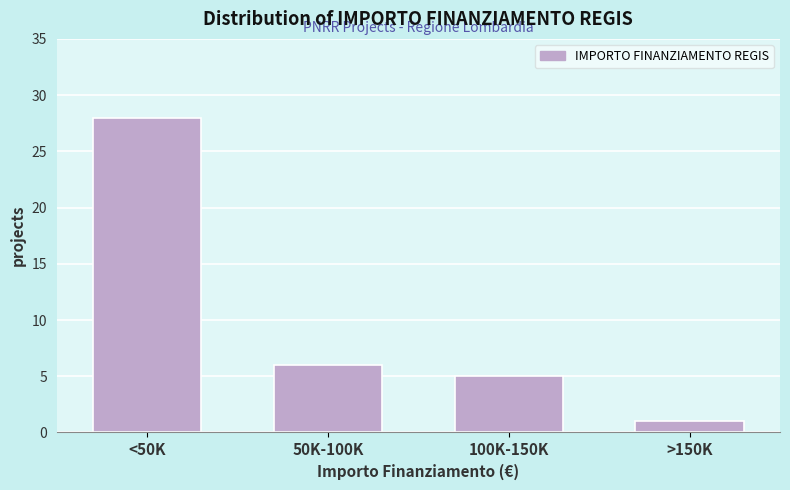

Reading left to right, transcribe all the data shown in this chart.

<50K=28	50K-100K=6	100K-150K=5	>150K=1